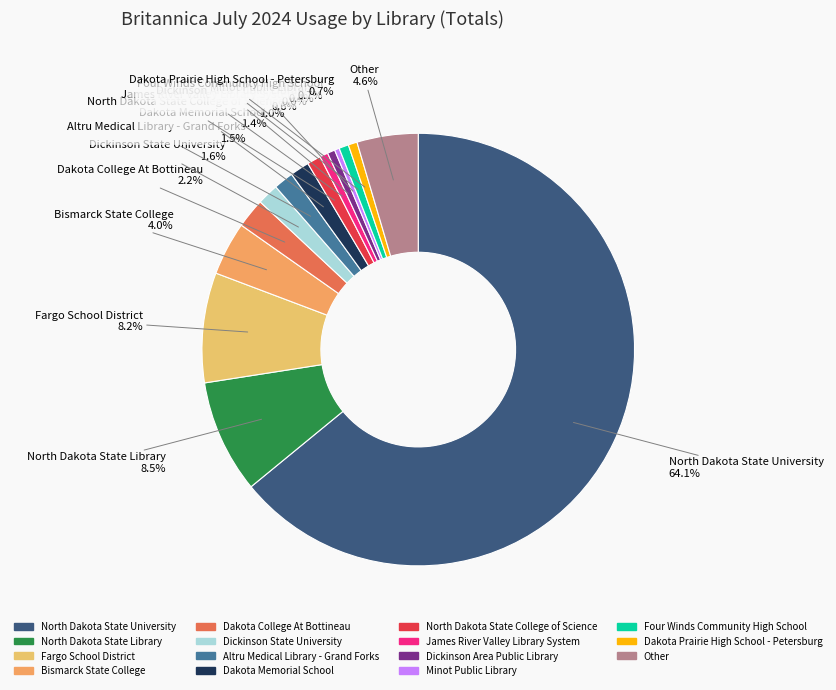

Does Bismarck State College account for over 50% of the chart?

No